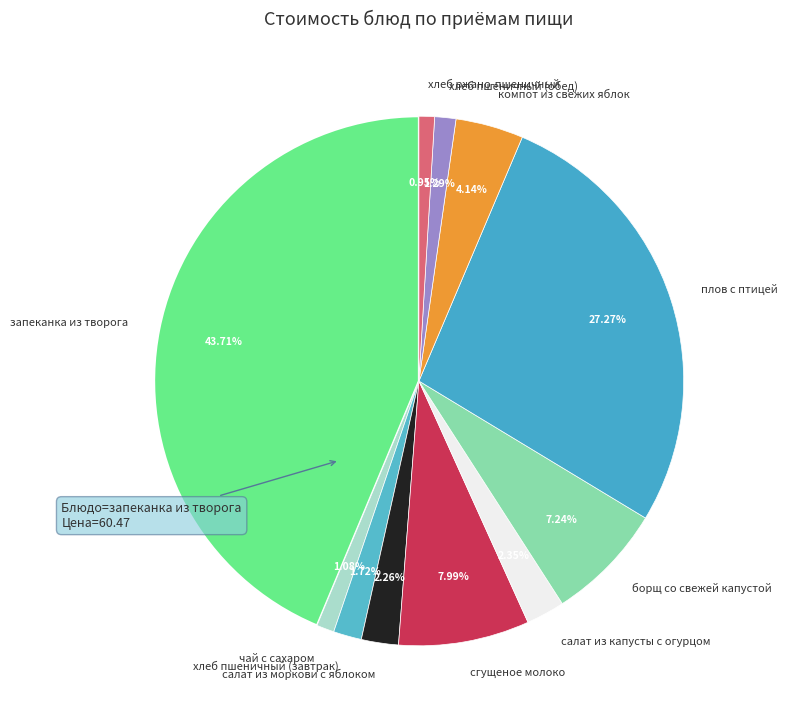

Is there a majority slice in this chart?

No